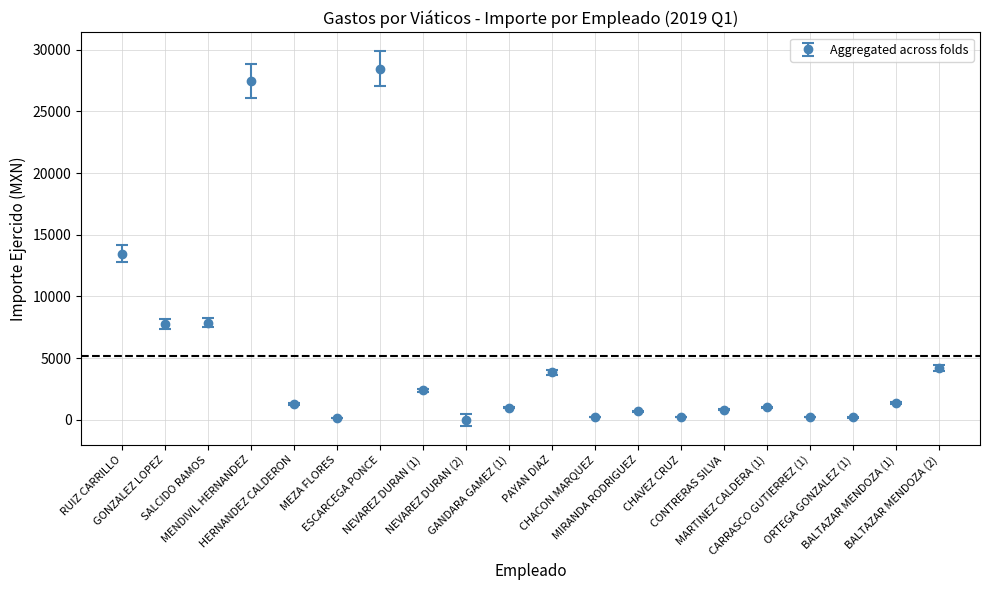

What is the sum of all values?

102758.0